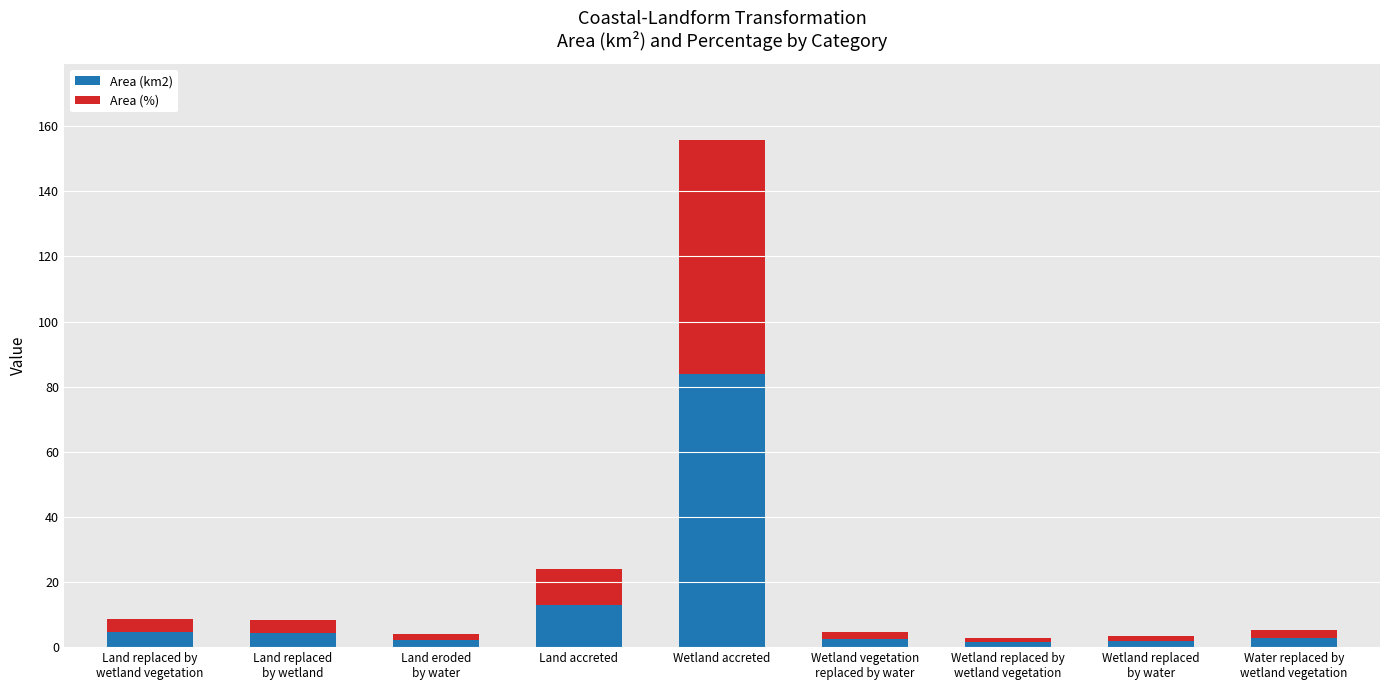

Is it true that Area (km2) equals 4.8 at Land accreted?

False